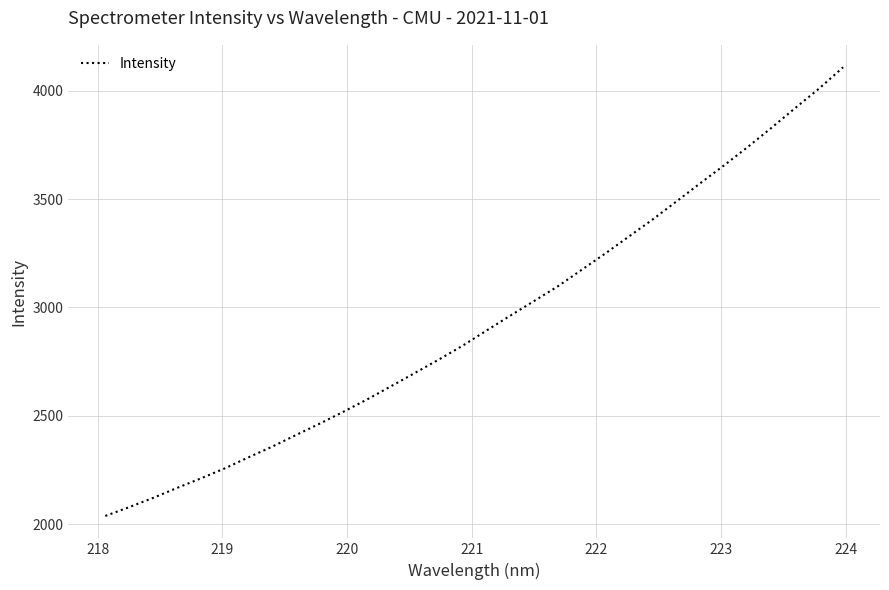

True or false: the data has more than 2 interior local peaks.

False